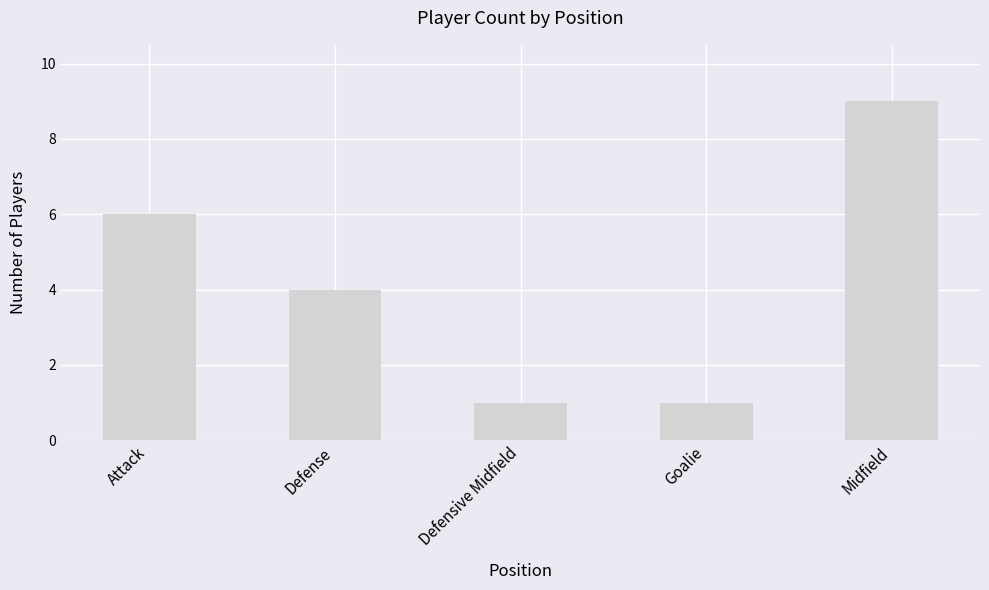

What is the minimum value shown in the chart?

1